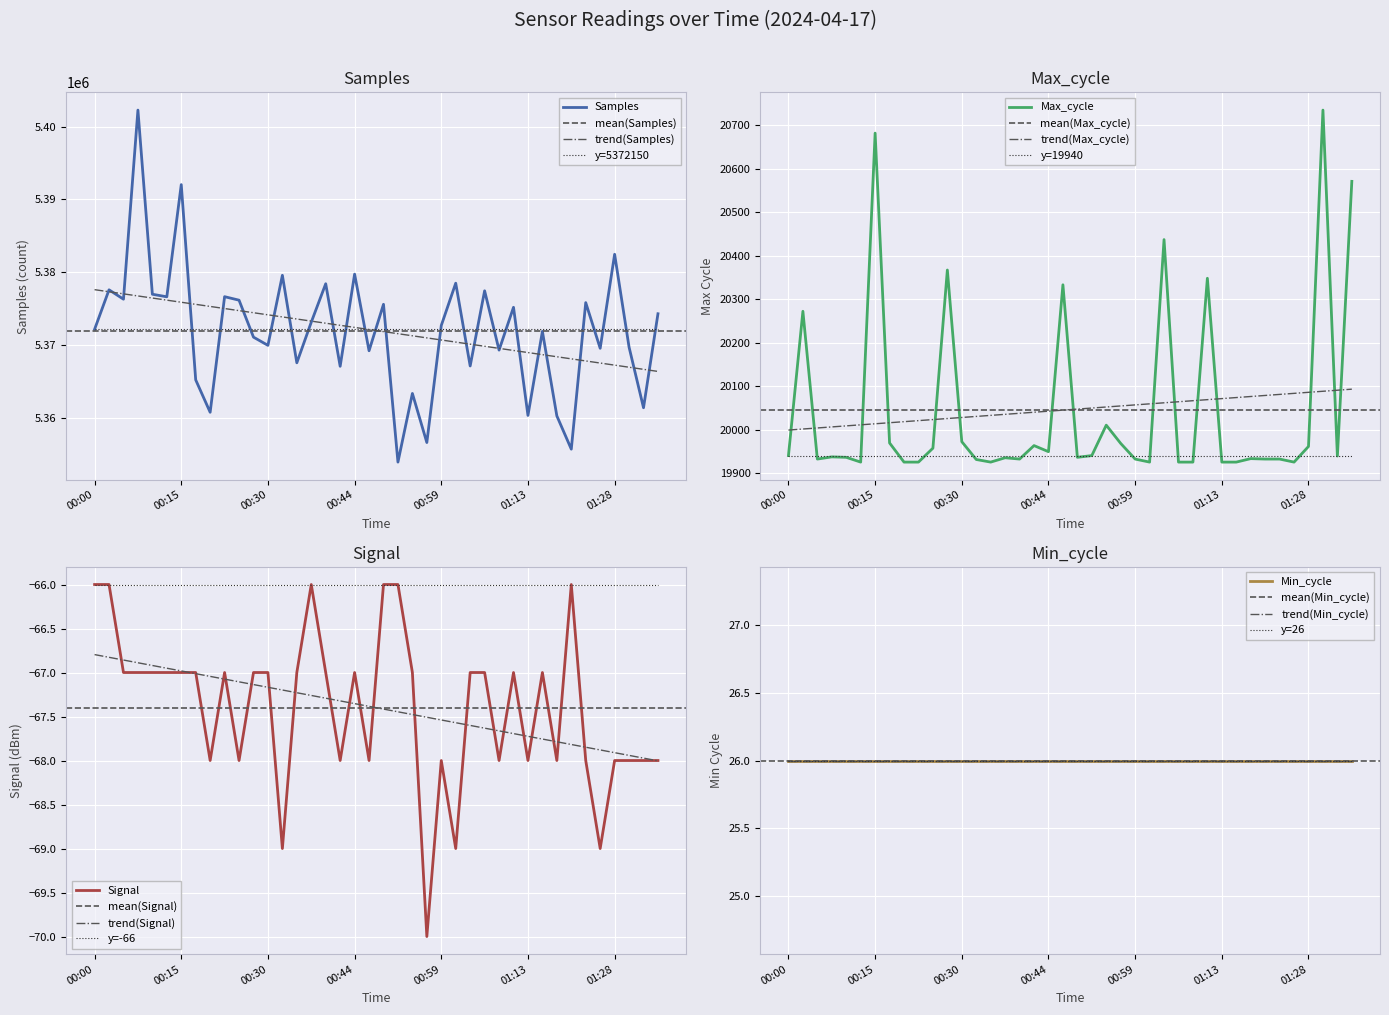

What position from the left is 00:13?

6